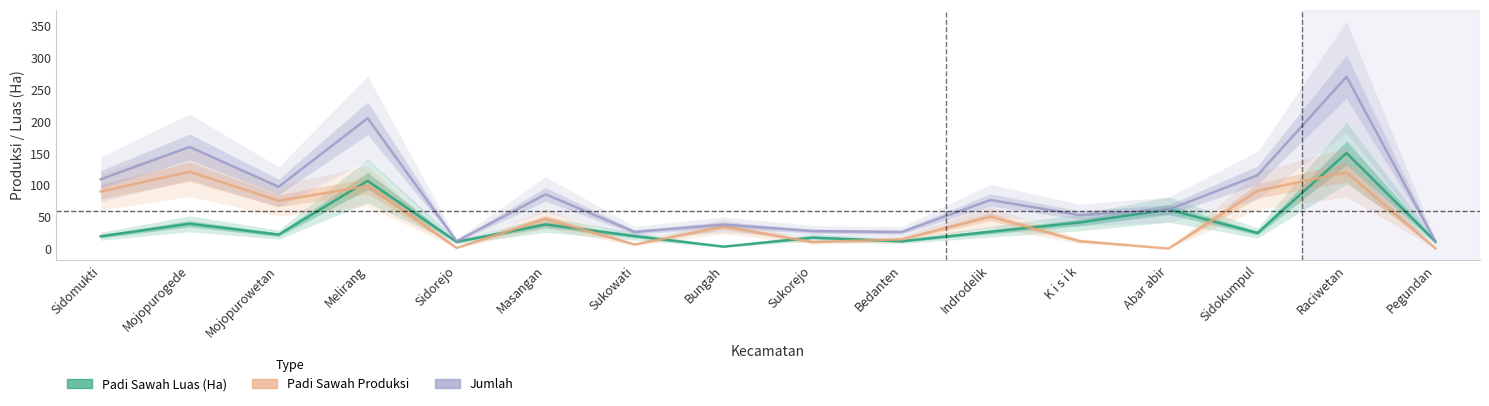

Between Sidokumpul and Sukorejo, which is larger?

Sidokumpul